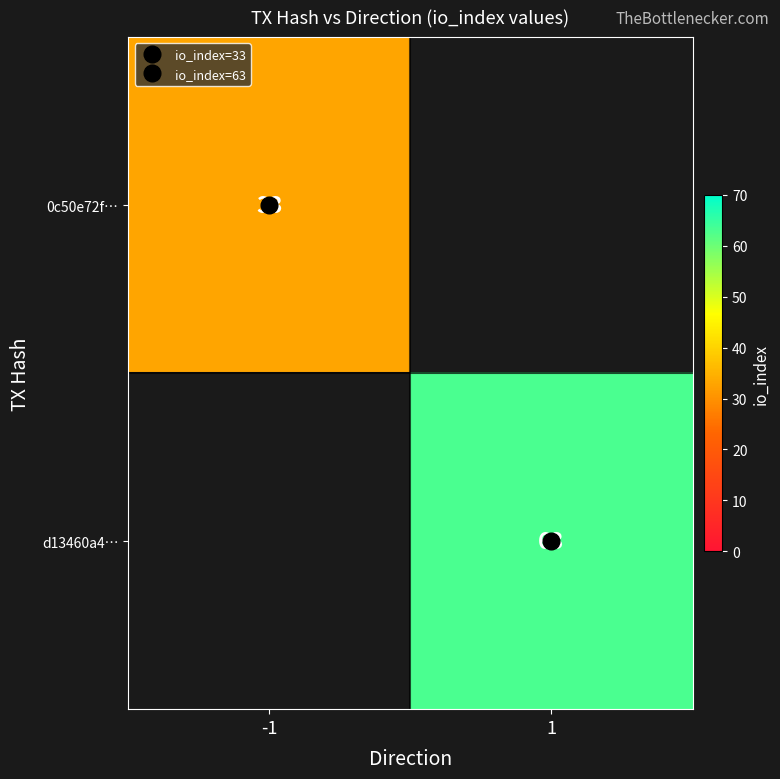

At how many categories does at least one series exceed 50?

1